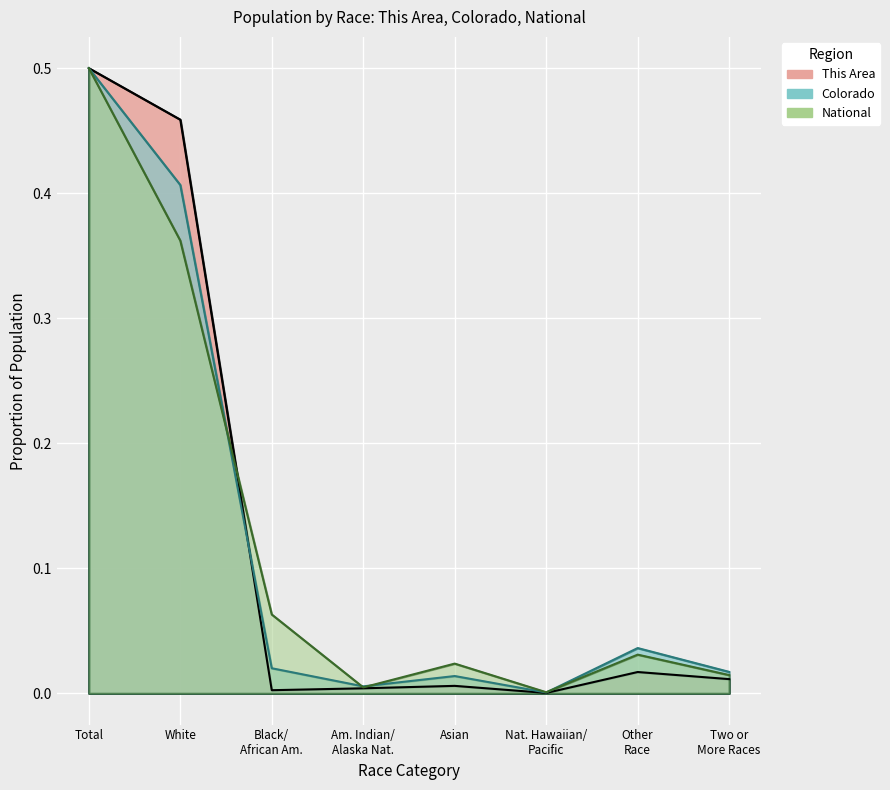

Which series ends up on top after the final intersection of National and Colorado?

Colorado